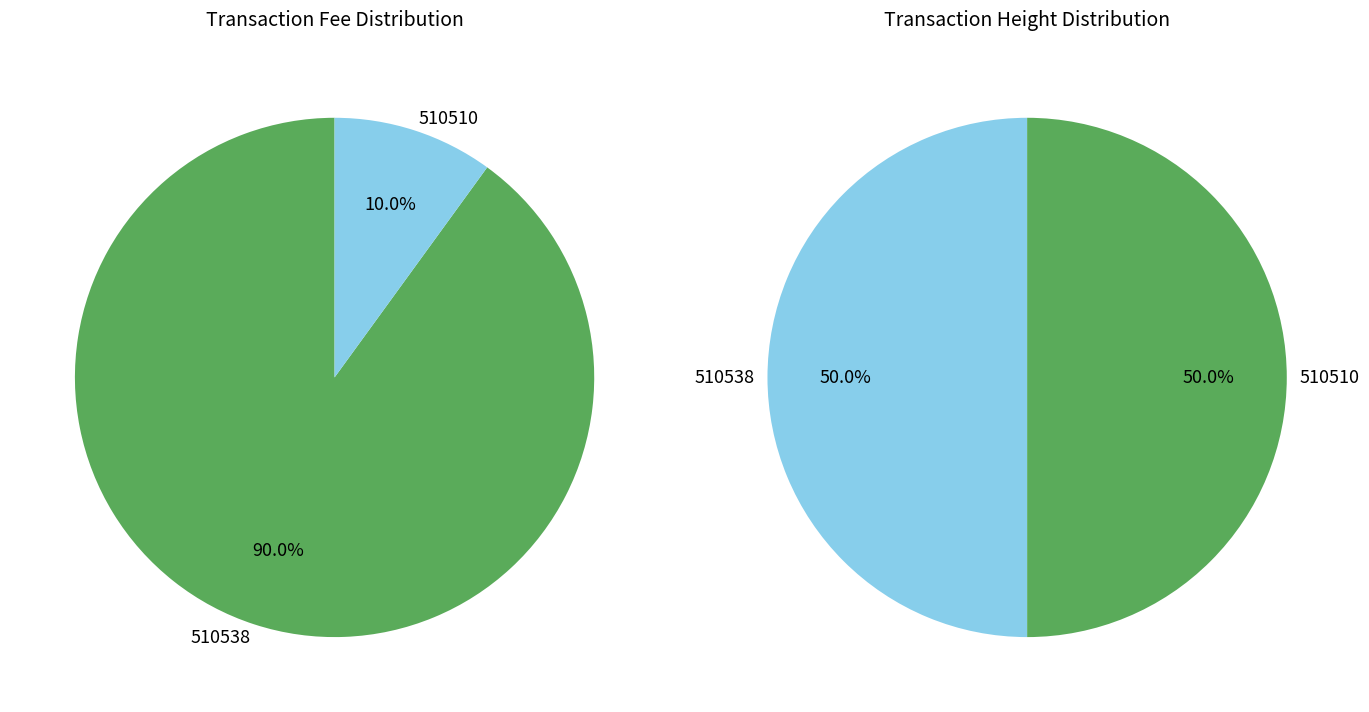

To the nearest percent, what is the combined percentage of 510538 and 510510?

100%